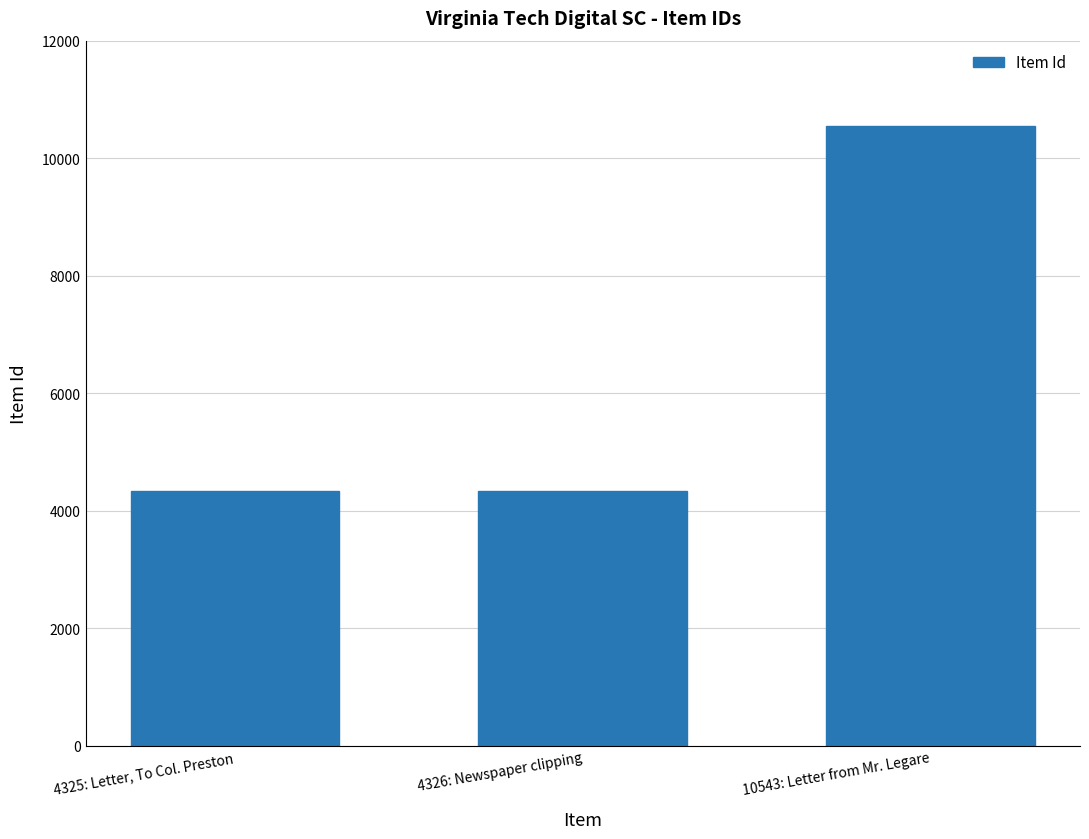

How many categories are shown in the chart?

3